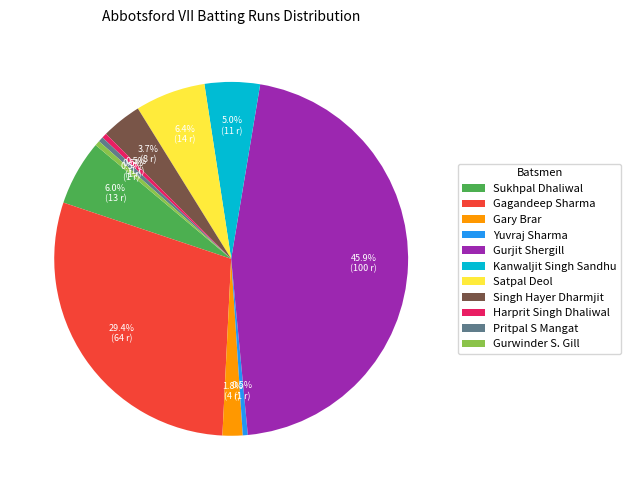

Which category has the biggest portion of the pie?

Gurjit Shergill